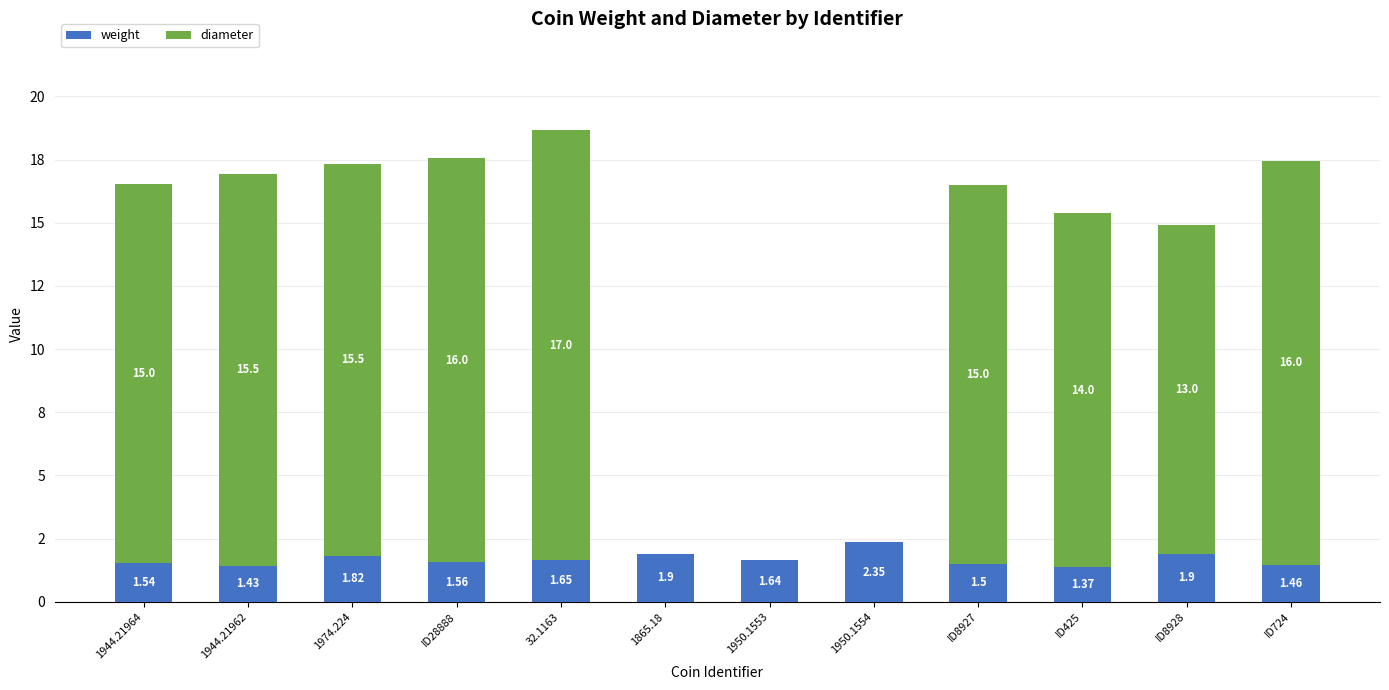

Are the bars horizontal?

No